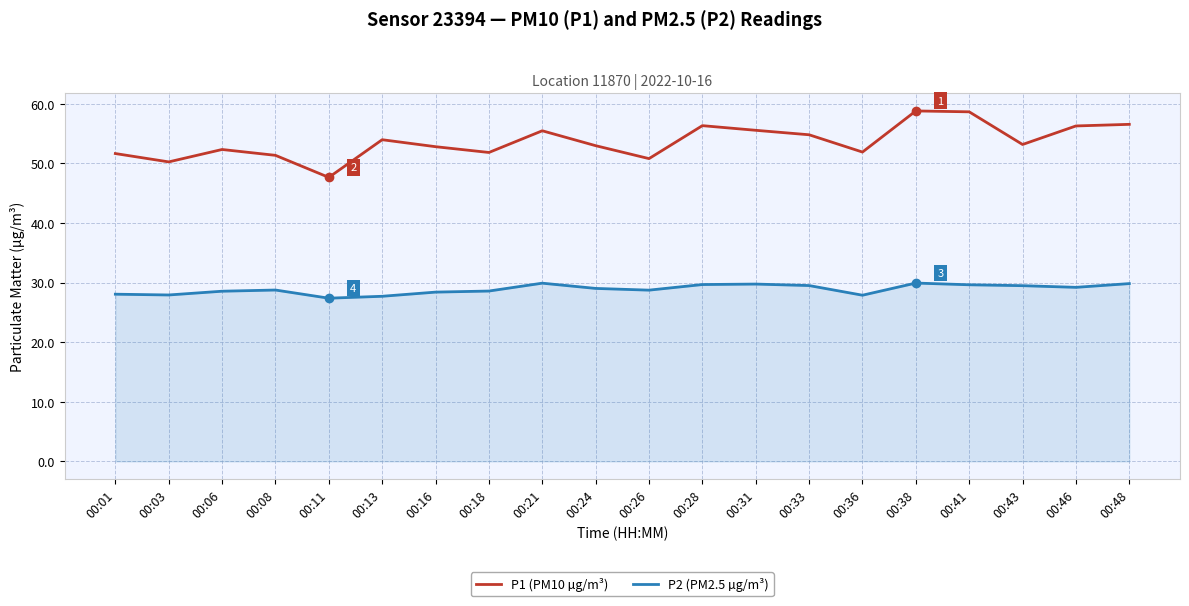

Is the value of P2 (PM2.5 µg/m³) at 00:21 greater than the value of P1 (PM10 µg/m³) at 00:33?

No